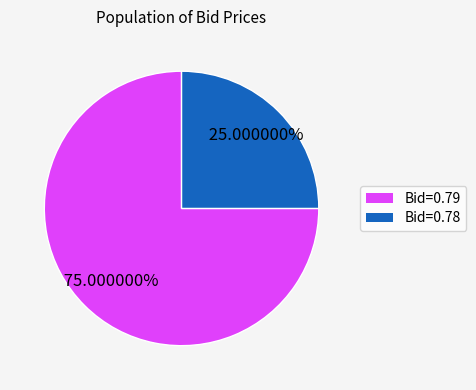

Is there any slice that represents more than half of the pie?

Yes